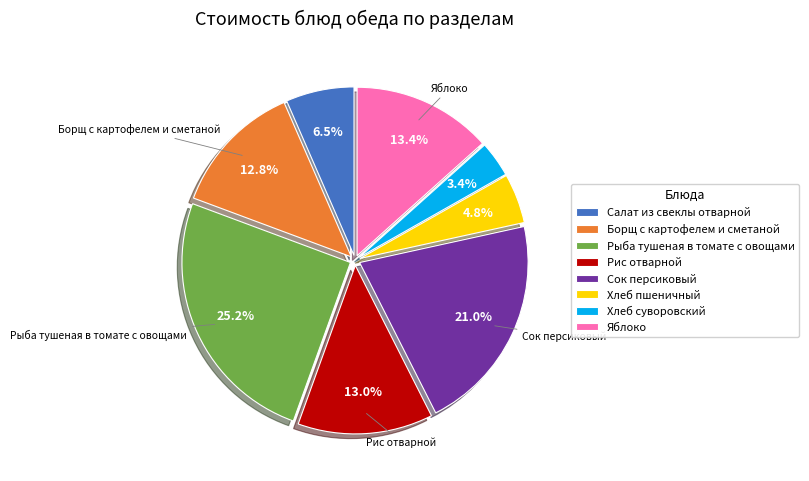

To the nearest percent, what is the average slice percentage?

12%